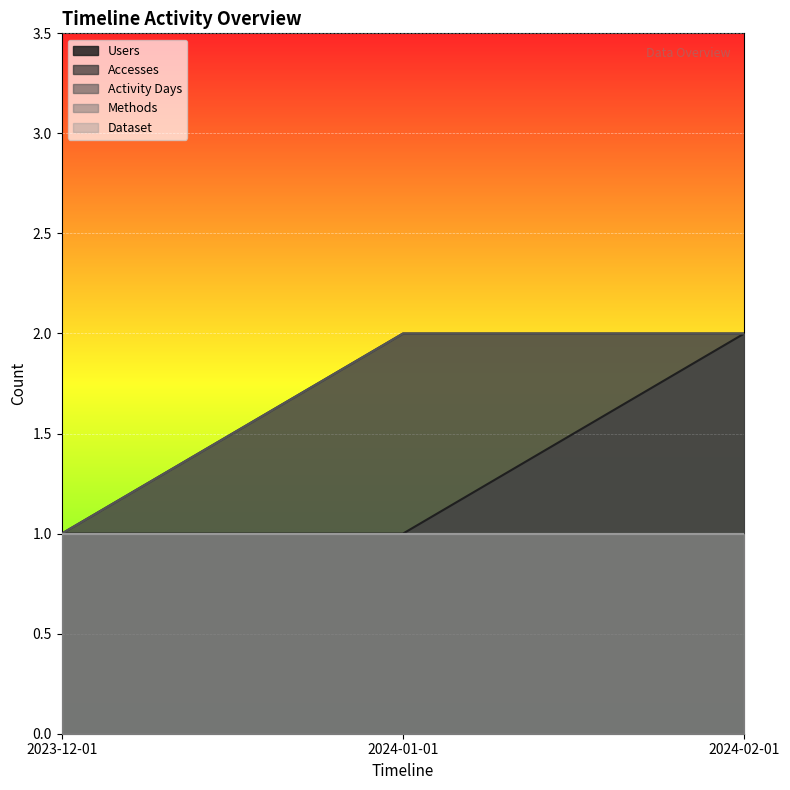

Rank the series at 2024-01-01 from highest to lowest value.

Accesses, Activity Days, Users